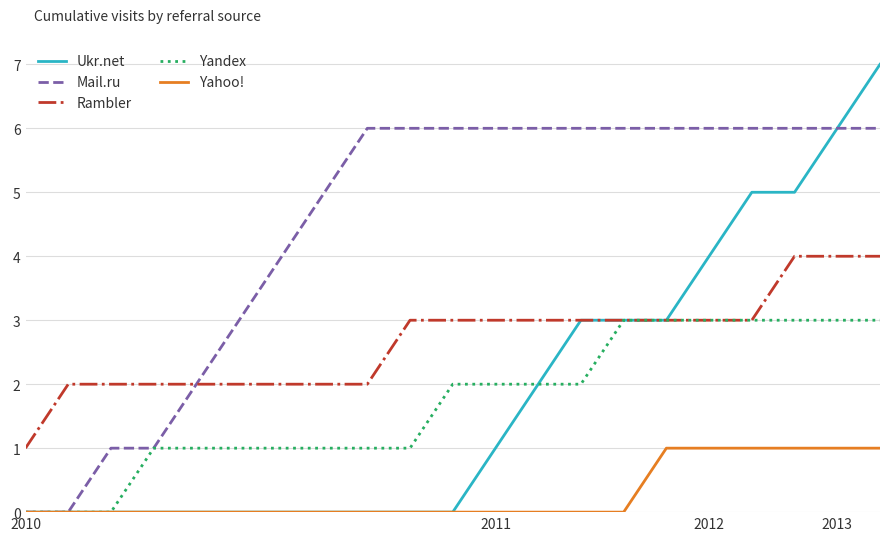

True or false: Rambler and Yahoo! cross at least once.

False